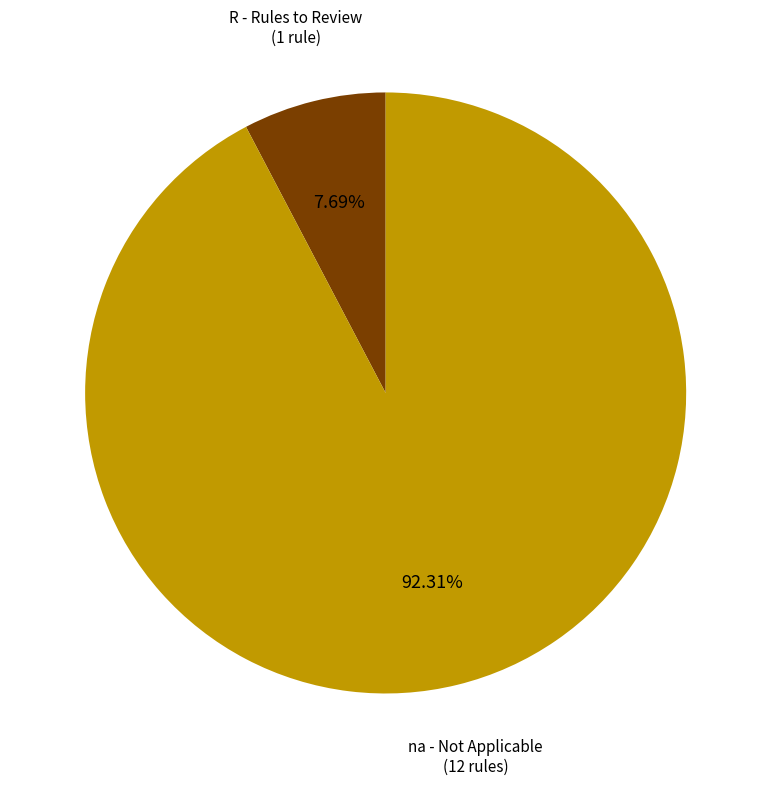

How many slices are in this pie chart?

2